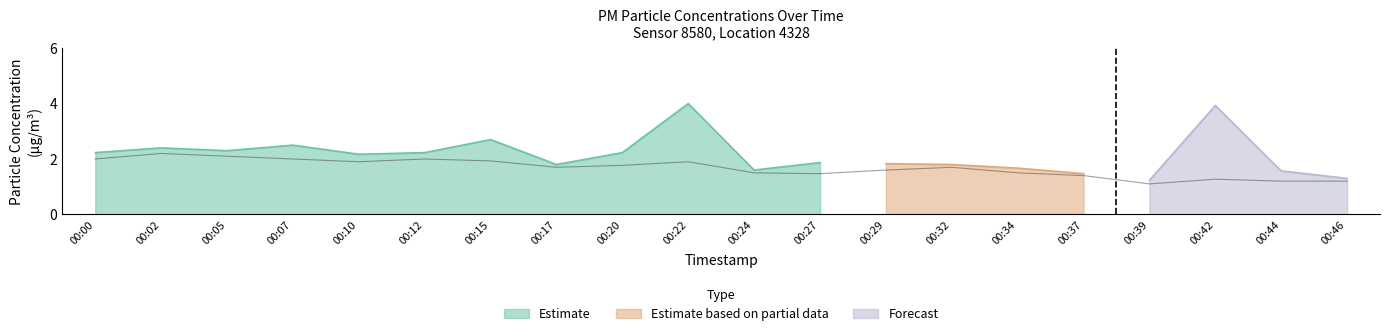

Approximately how many times larger is the value at 00:02 compared to 00:12?

1.1